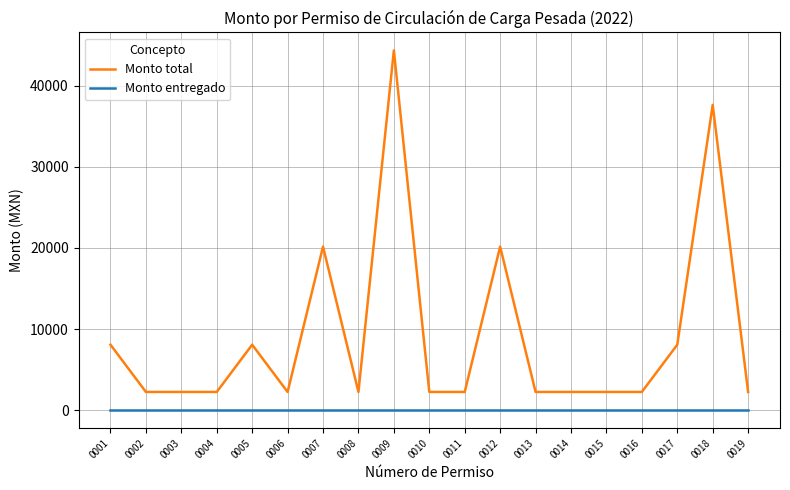

What is the highest value of the Monto total series?

44361.9